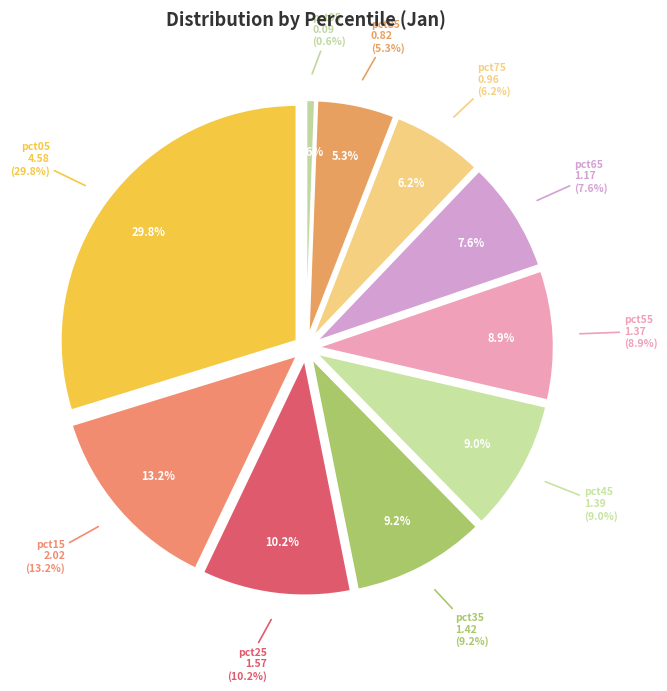

What percentage do pct75 and pct65 together represent?

13.8%